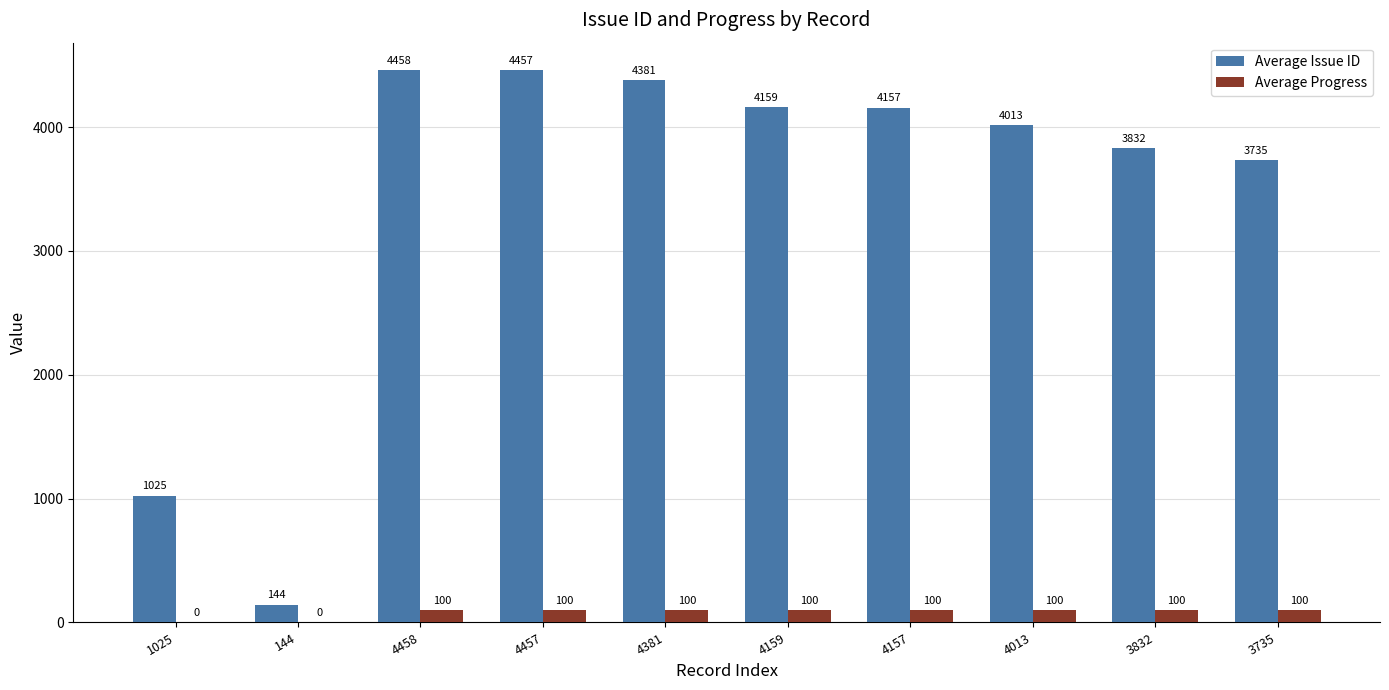

Which category has the highest value across all series?

4458